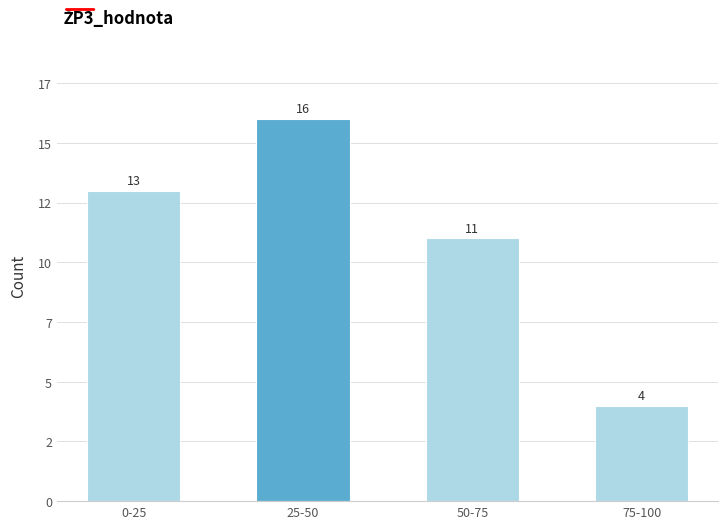

Are the bars horizontal?

No